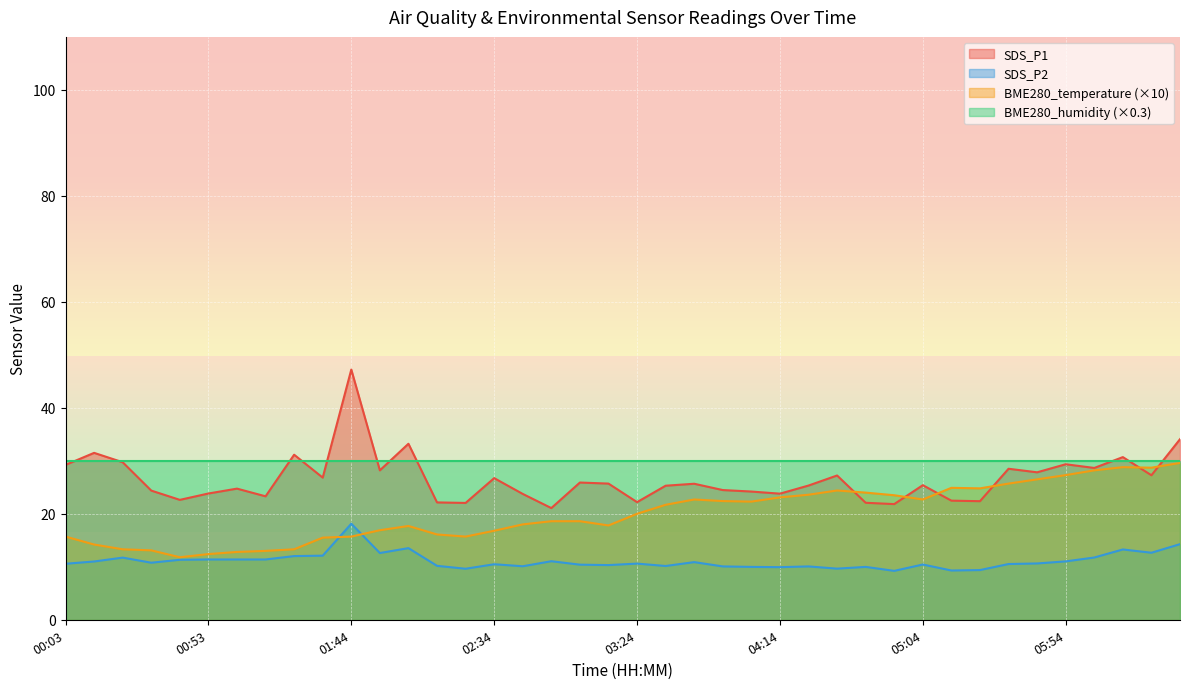

What position from the right is 02:04?

28